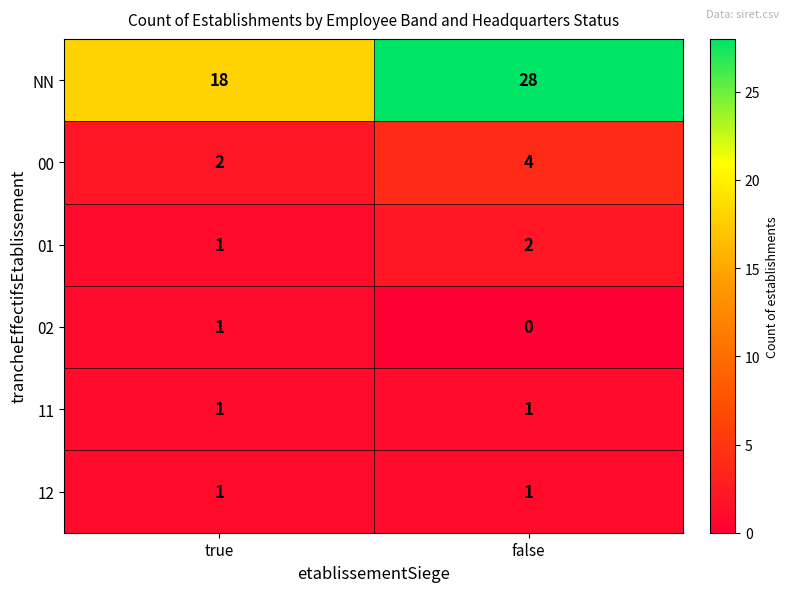

True or false: 11 has a value of 1 at false.

True